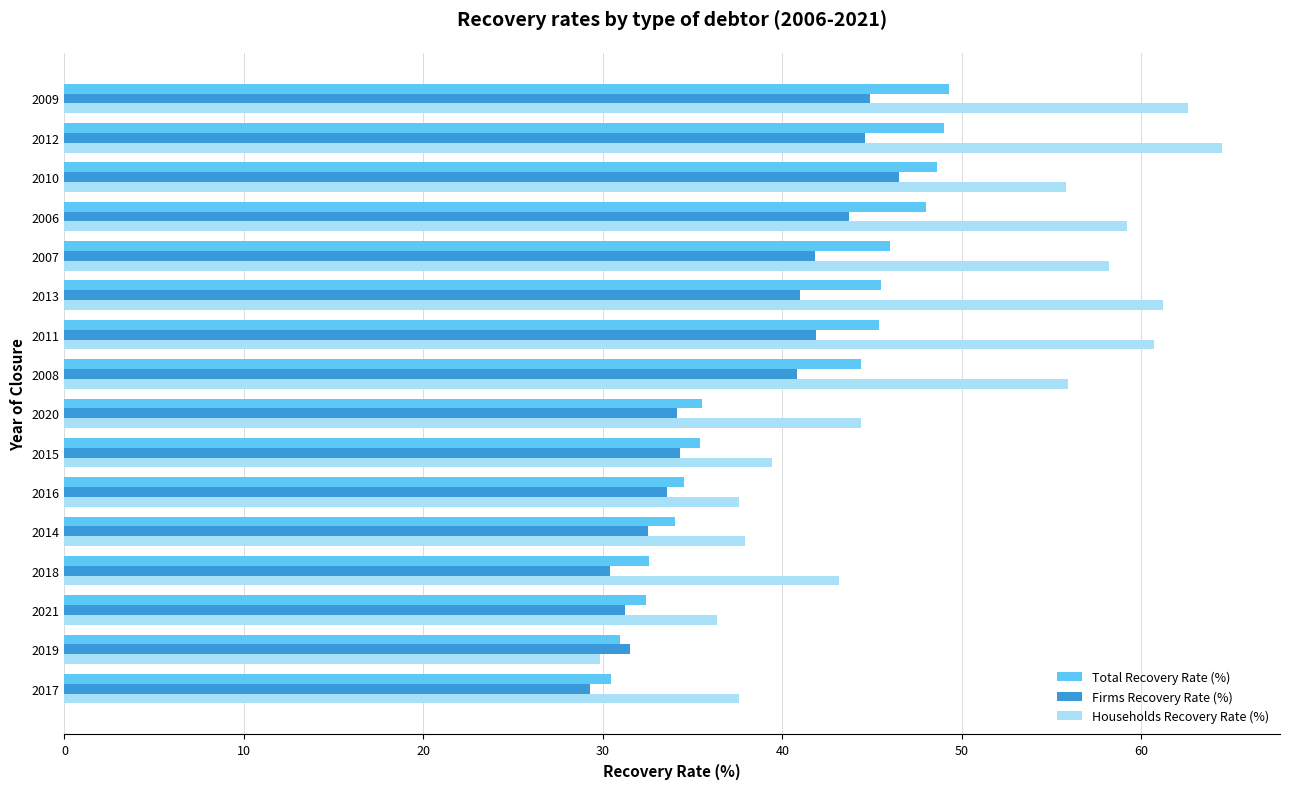

Which series has the widest spread of values?

Households Recovery Rate (%)